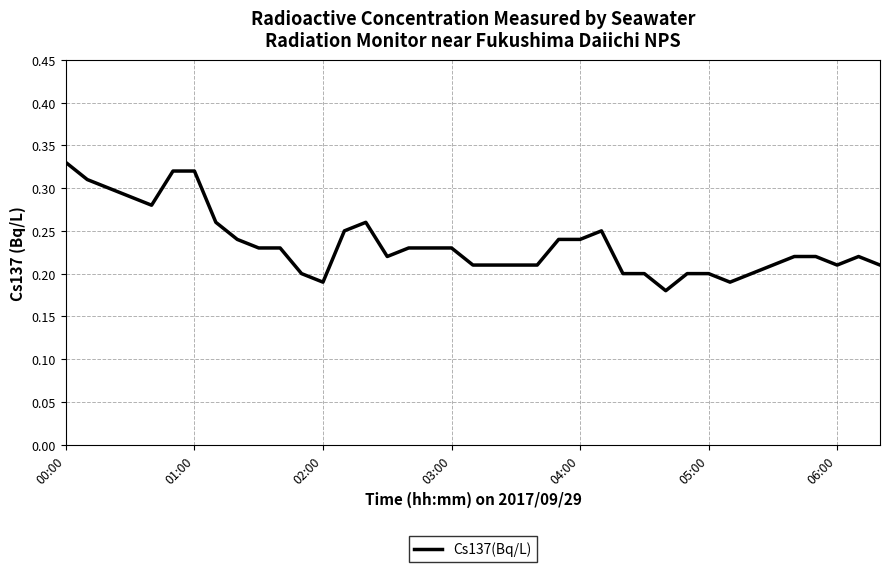

What is the label of the 23rd point from the right?

16